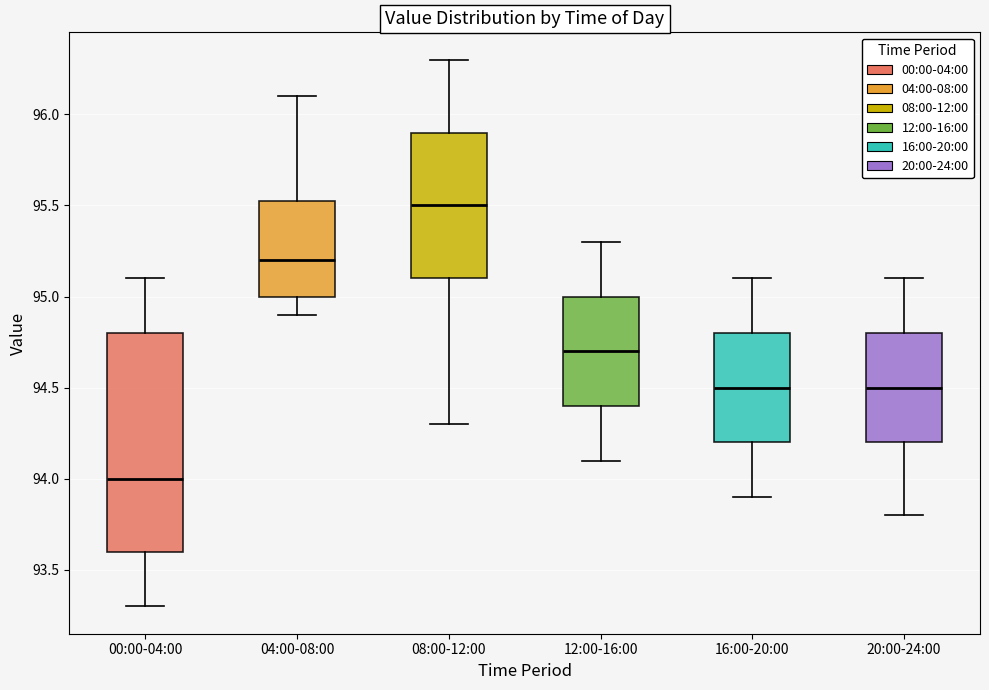

Which box's median line is the lowest?

00:00-04:00